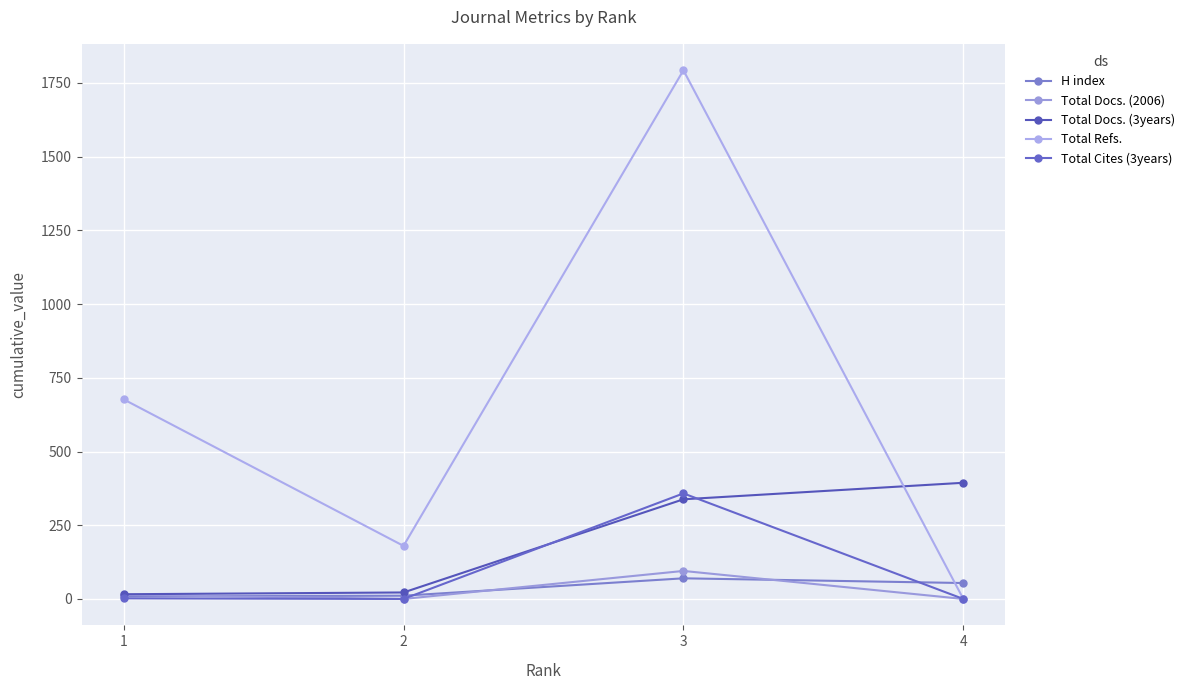

Is this an area chart (filled region under the line)?

No